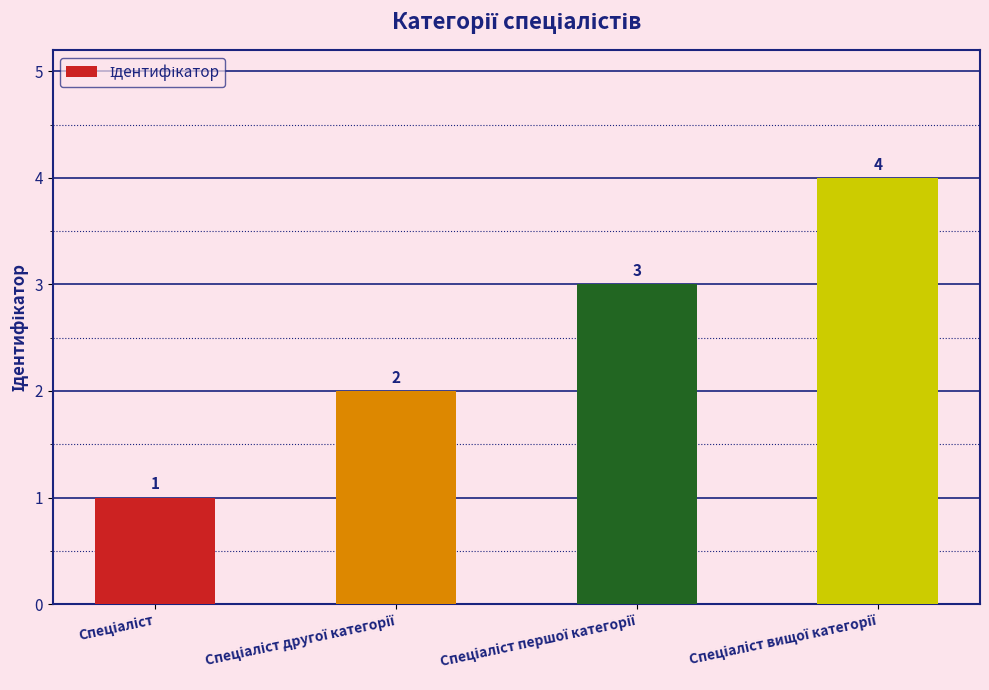

What is the value of the 1st bar from the left?

1